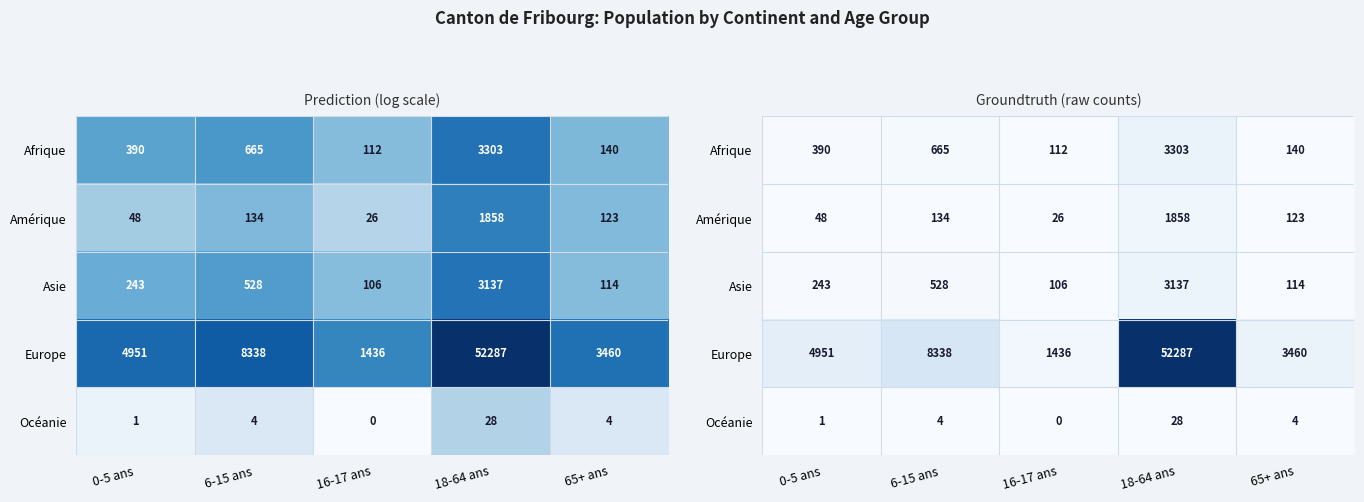

Where is Océanie nearest to the value 14?

6-15 ans